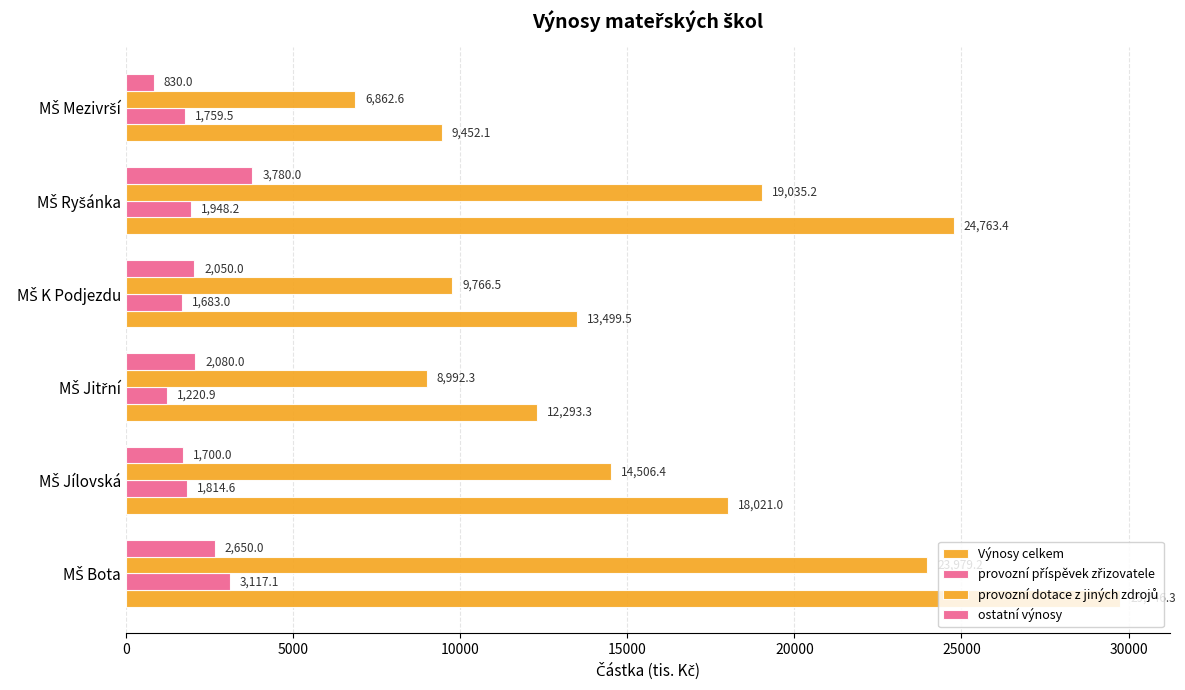

What is the average value of the provozní dotace z jiných zdrojů series?

13857.0